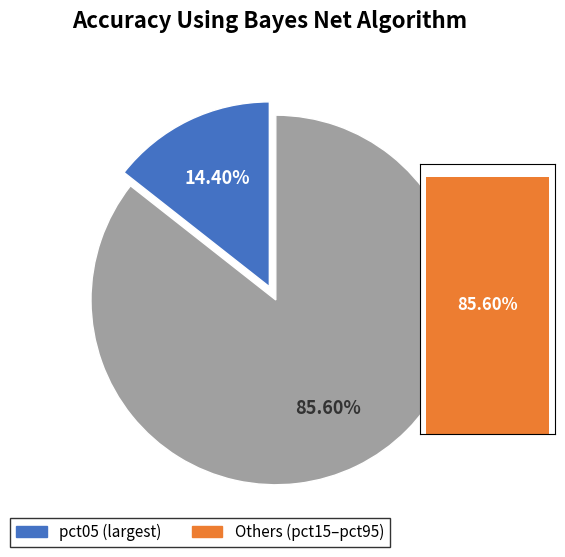

True or false: pct85 accounts for 23% of the total.

False